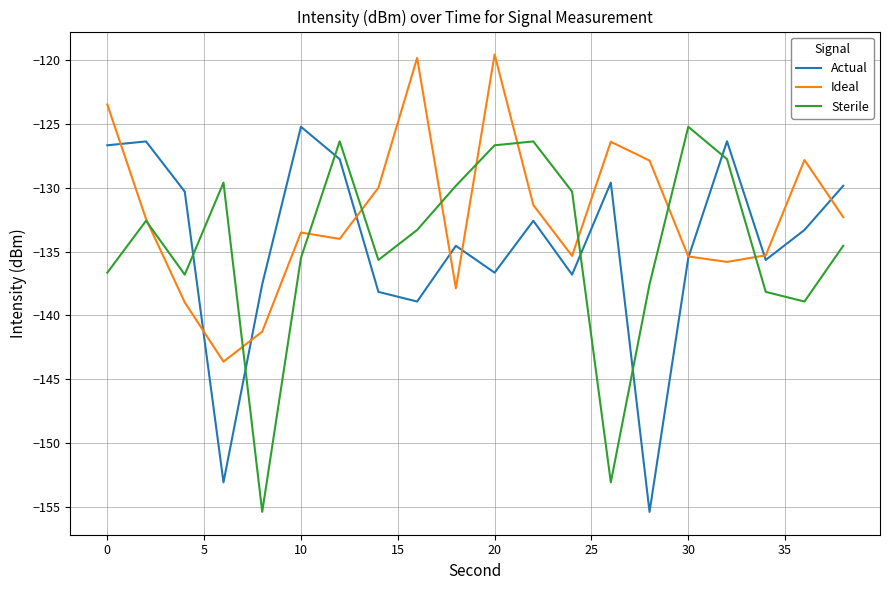

Which series has the largest total across all categories?

Ideal